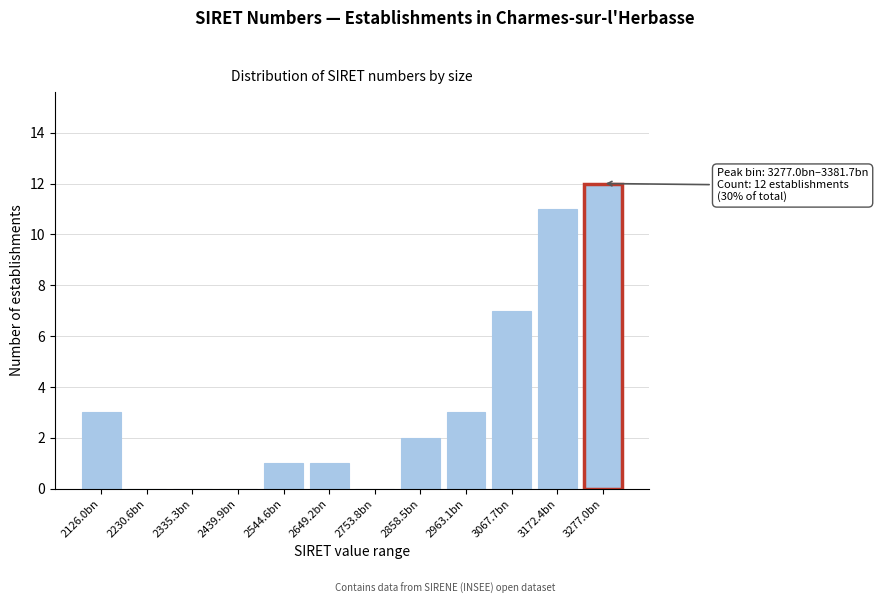

Reading right to left, transcribe all the data shown in this chart.

3277.0bn=12	3172.4bn=11	3067.7bn=7	2963.1bn=3	2858.5bn=2	2753.8bn=0	2649.2bn=1	2544.6bn=1	2439.9bn=0	2335.3bn=0	2230.6bn=0	2126.0bn=3